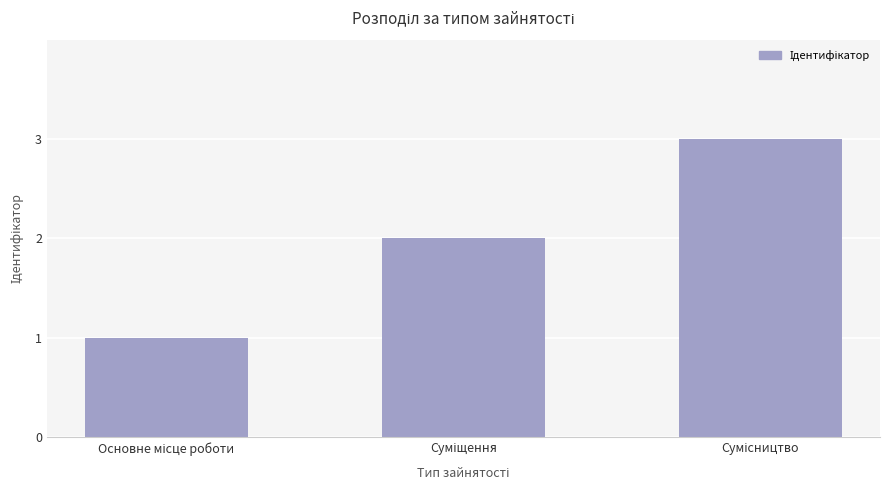

What is the value of the 2nd bar from the left?

2